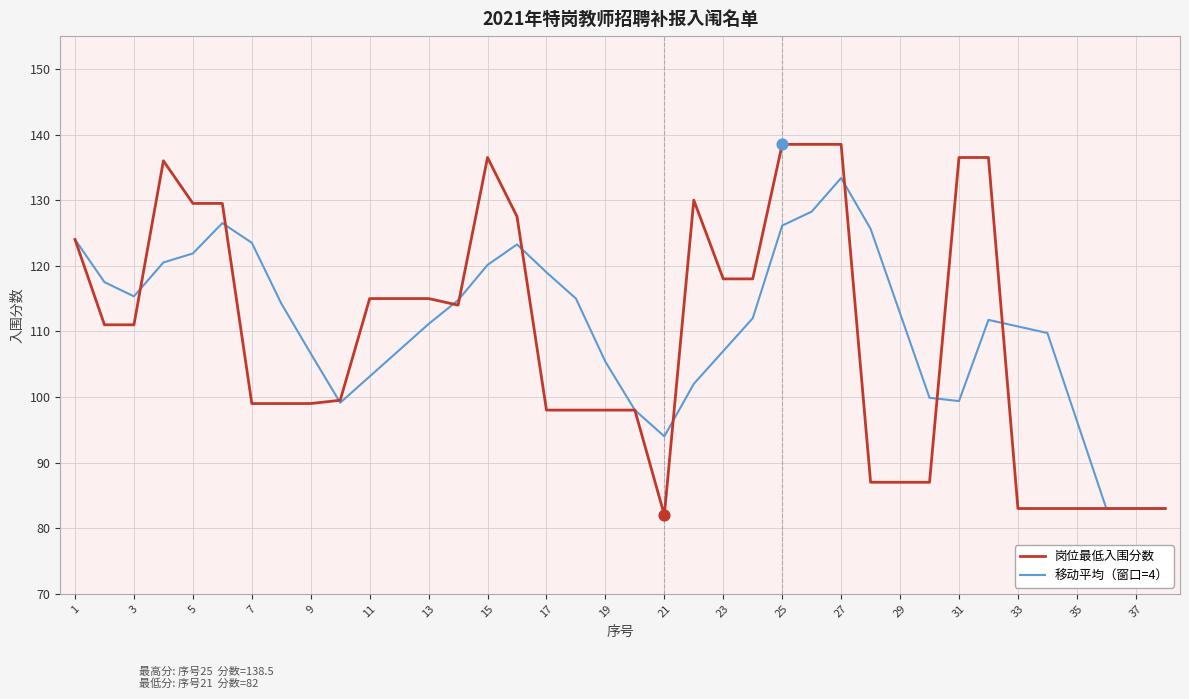

Which series has the widest spread of values?

岗位最低入围分数